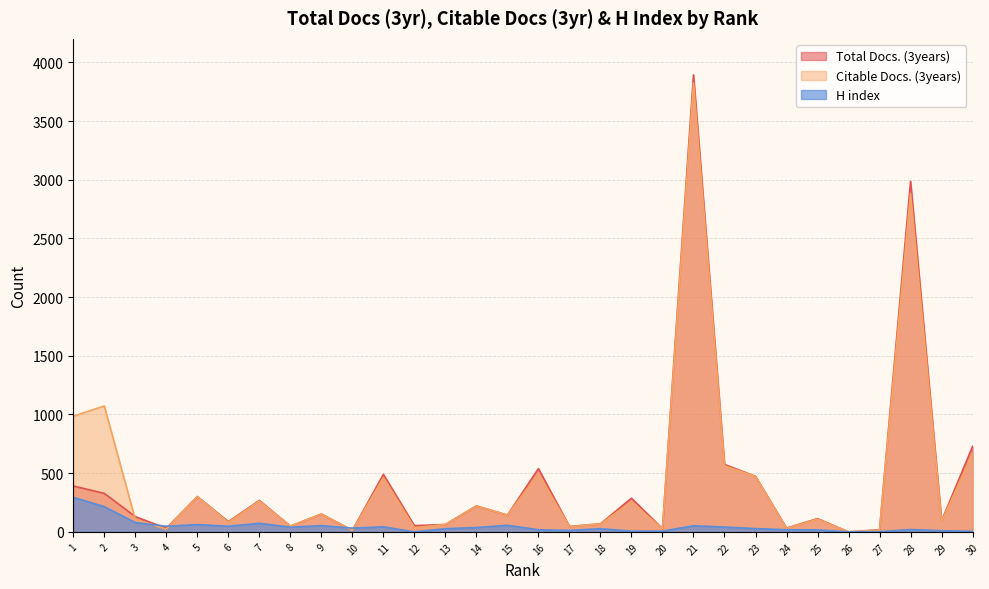

What is the value of the Citable Docs. (3years) point at the 11th from the left?

462